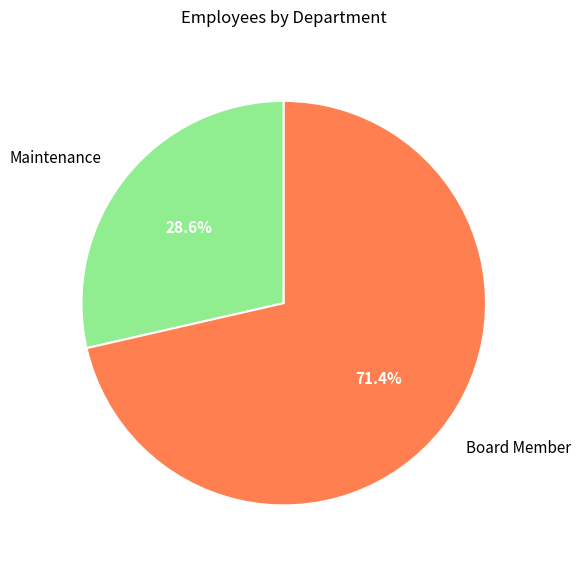

What is the smallest slice in the pie chart?

Maintenance